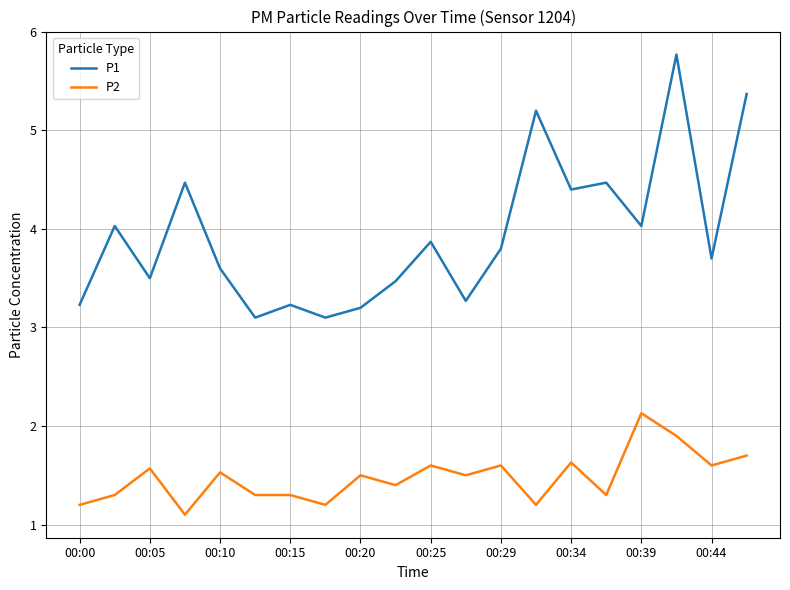

True or false: P1 and P2 intersect in this chart.

False